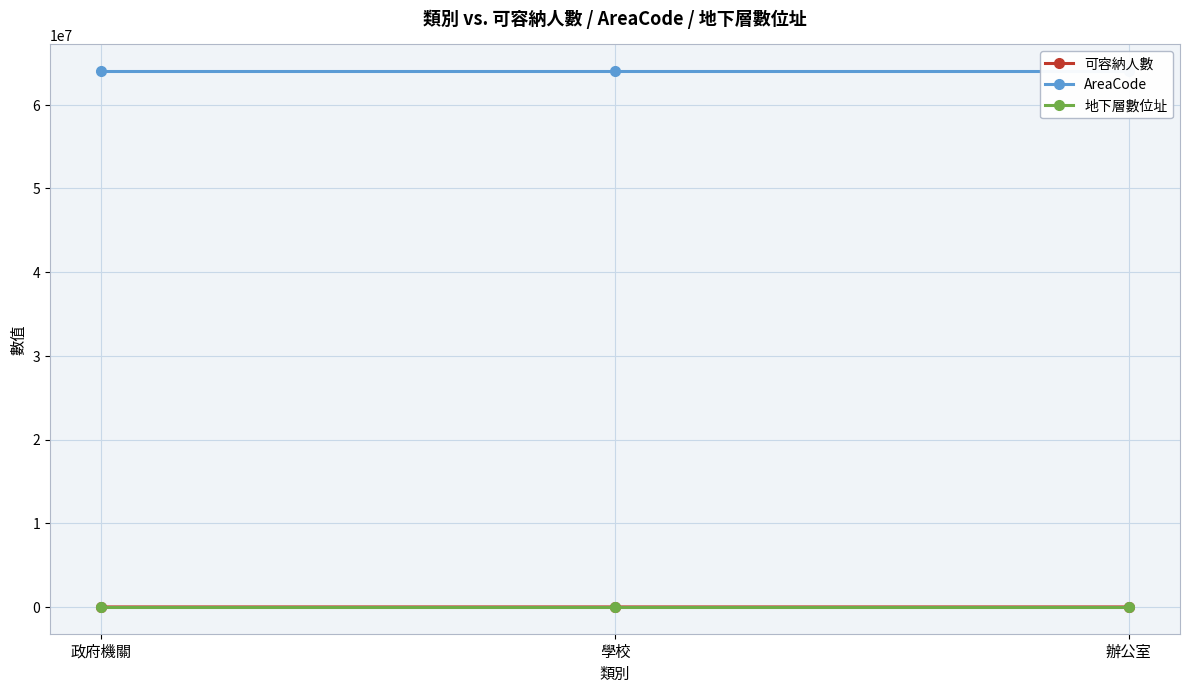

How many lines are shown in the chart?

3